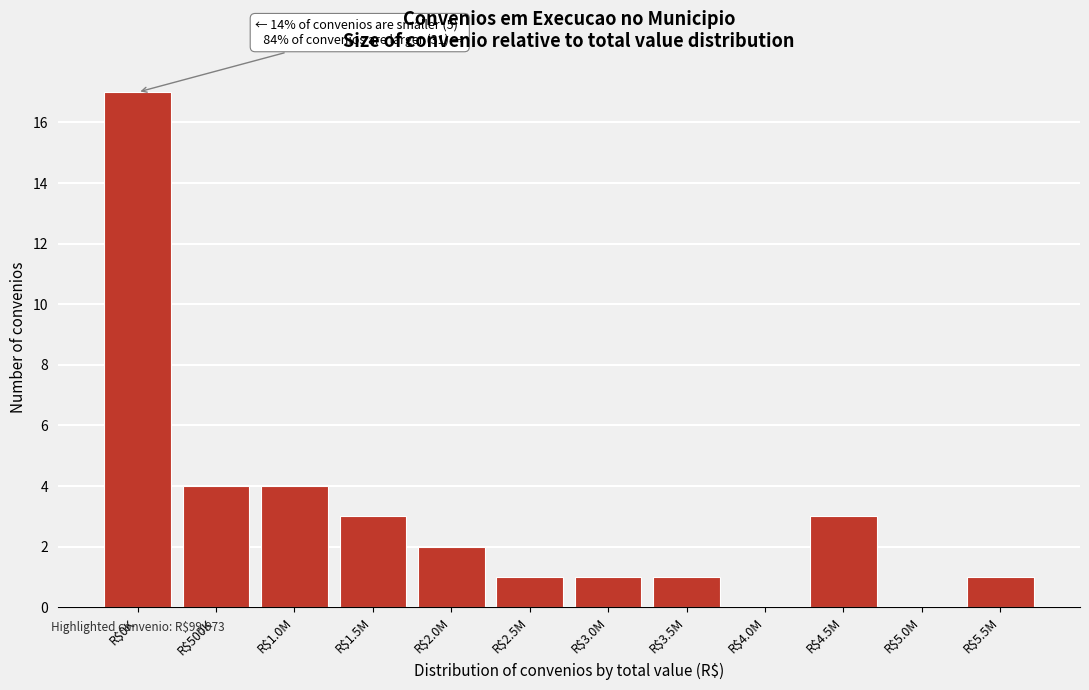

Is it true that the value at R$3.0M is 1?

True